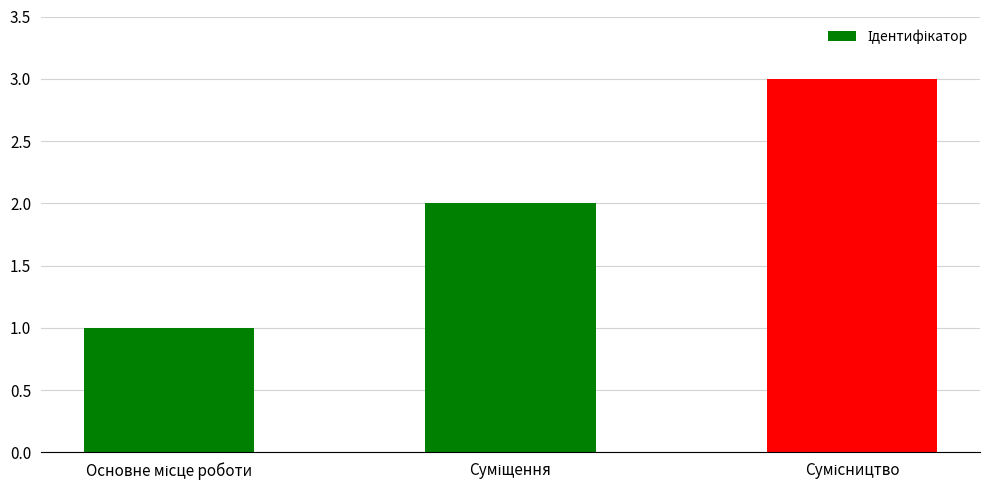

What is the greatest value displayed?

3